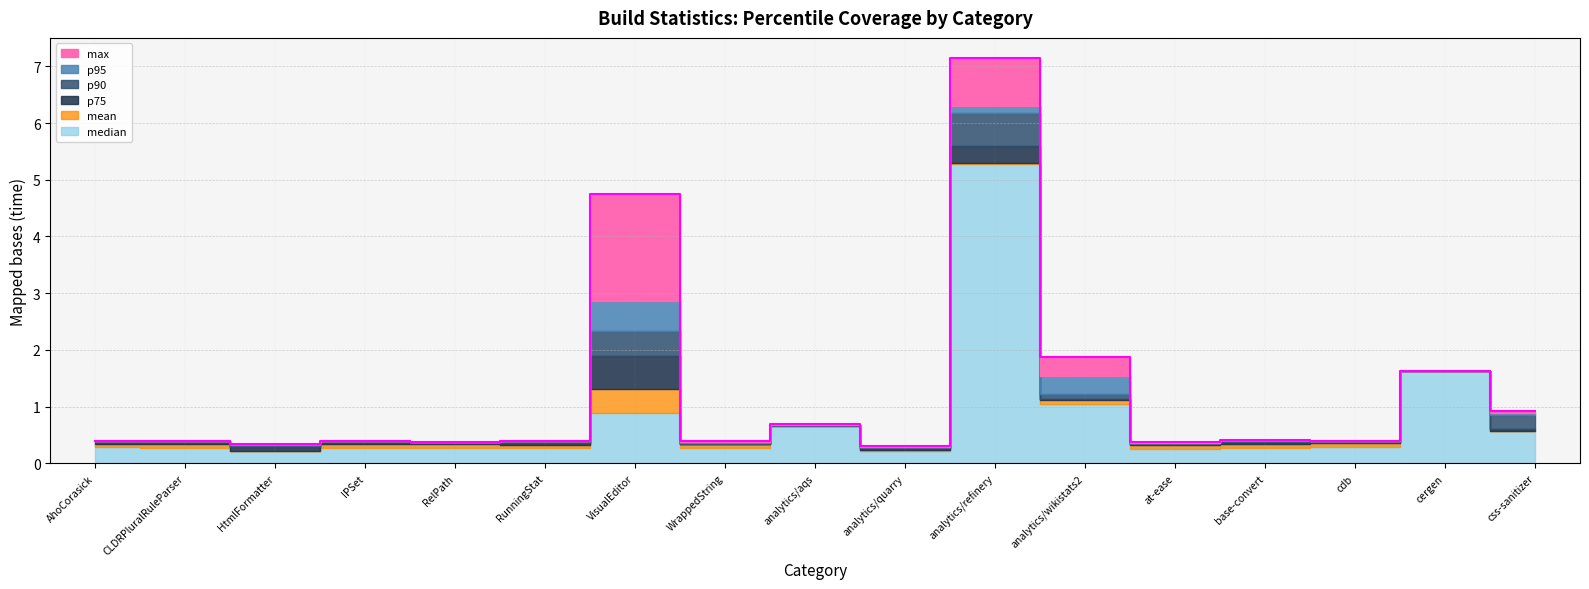

Which label corresponds to the smallest value in the chart?

analytics/quarry